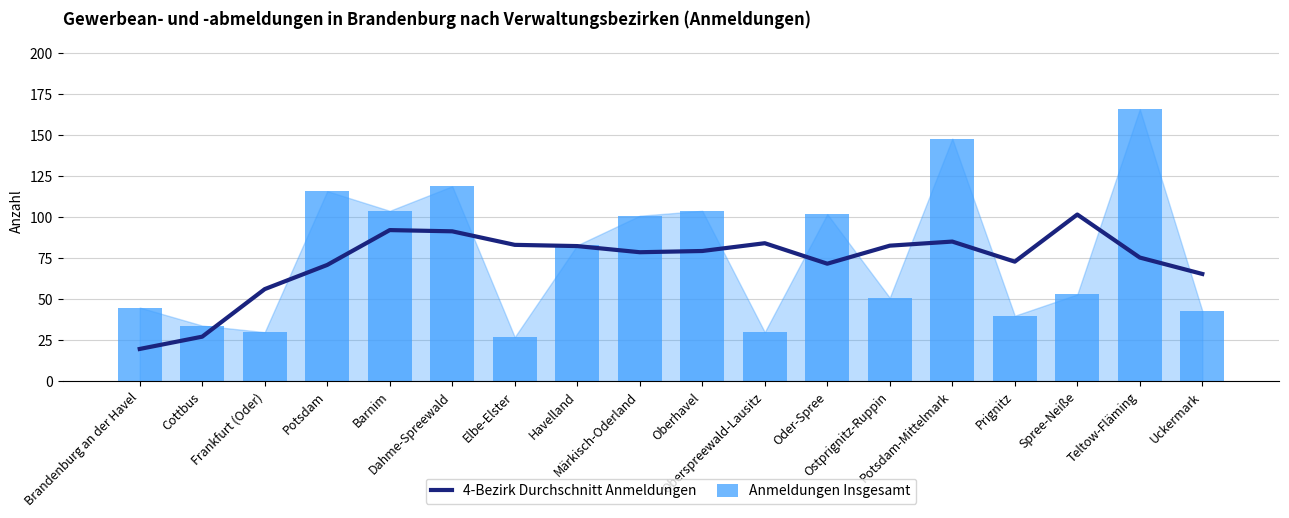

What is the maximum value shown in the chart?

166.0